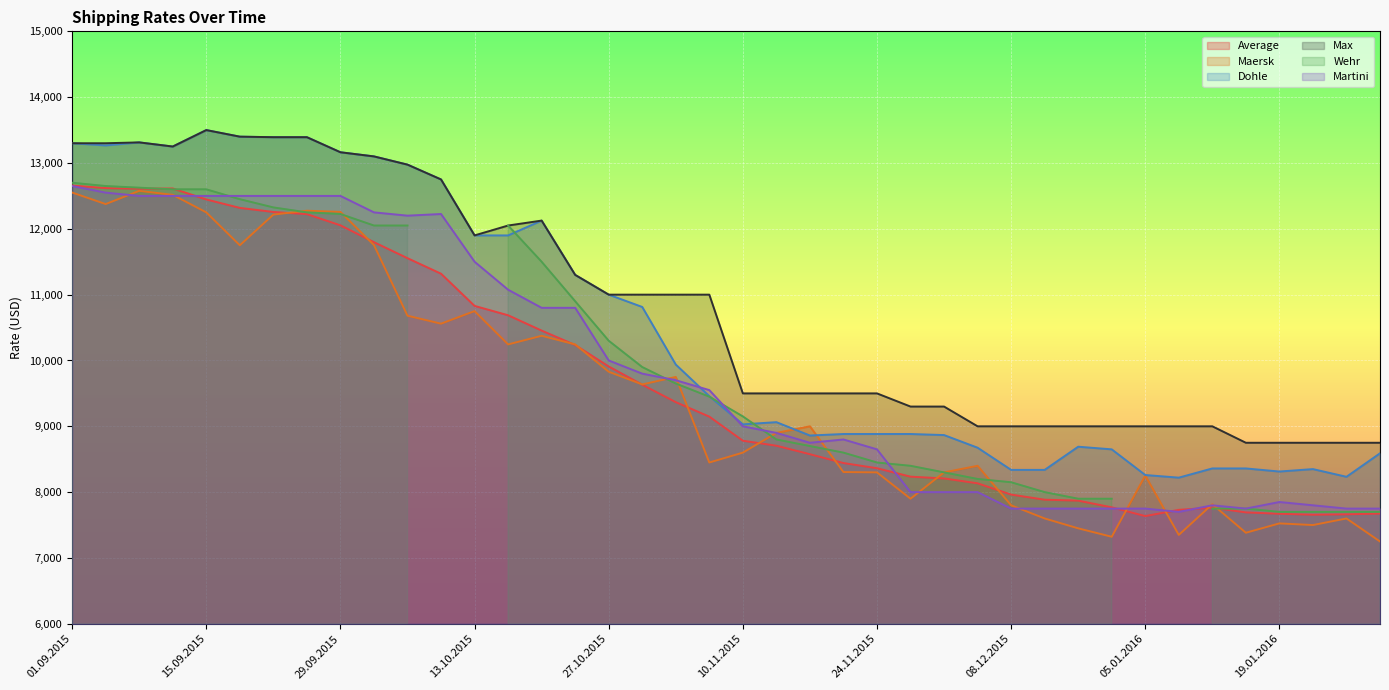

What is the label of the 6th point from the left?

17.09.2015